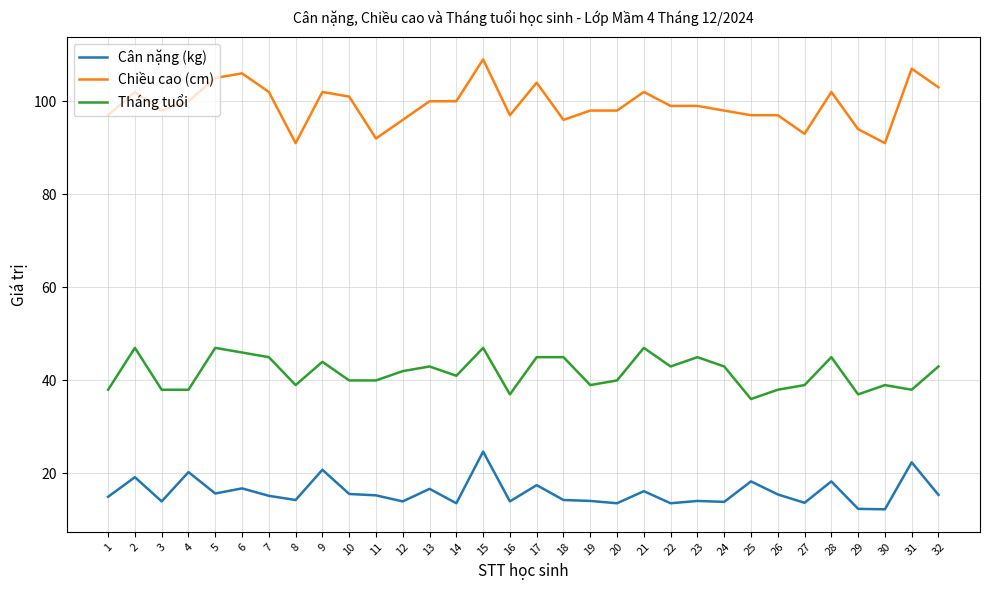

How many categories are shown in the chart?

32